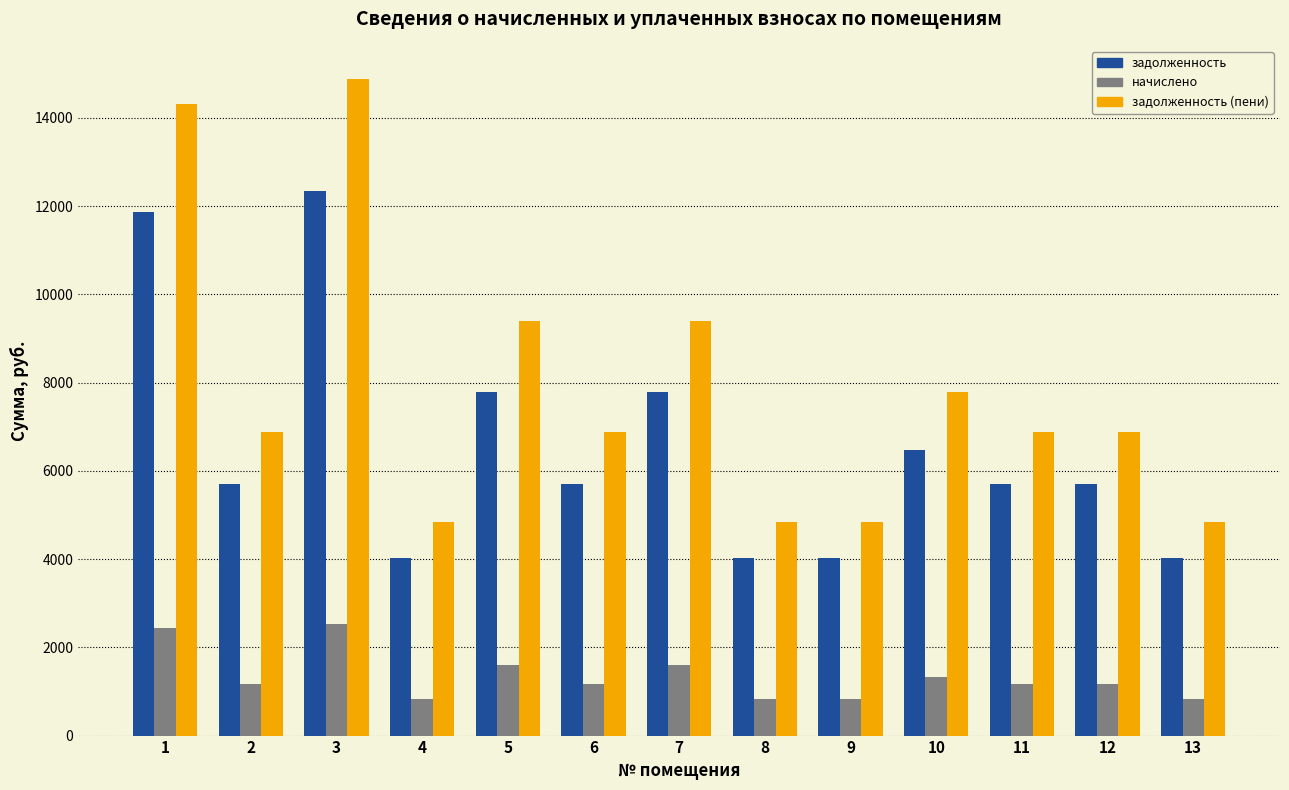

What is the average value of the задолженность series?

6549.8